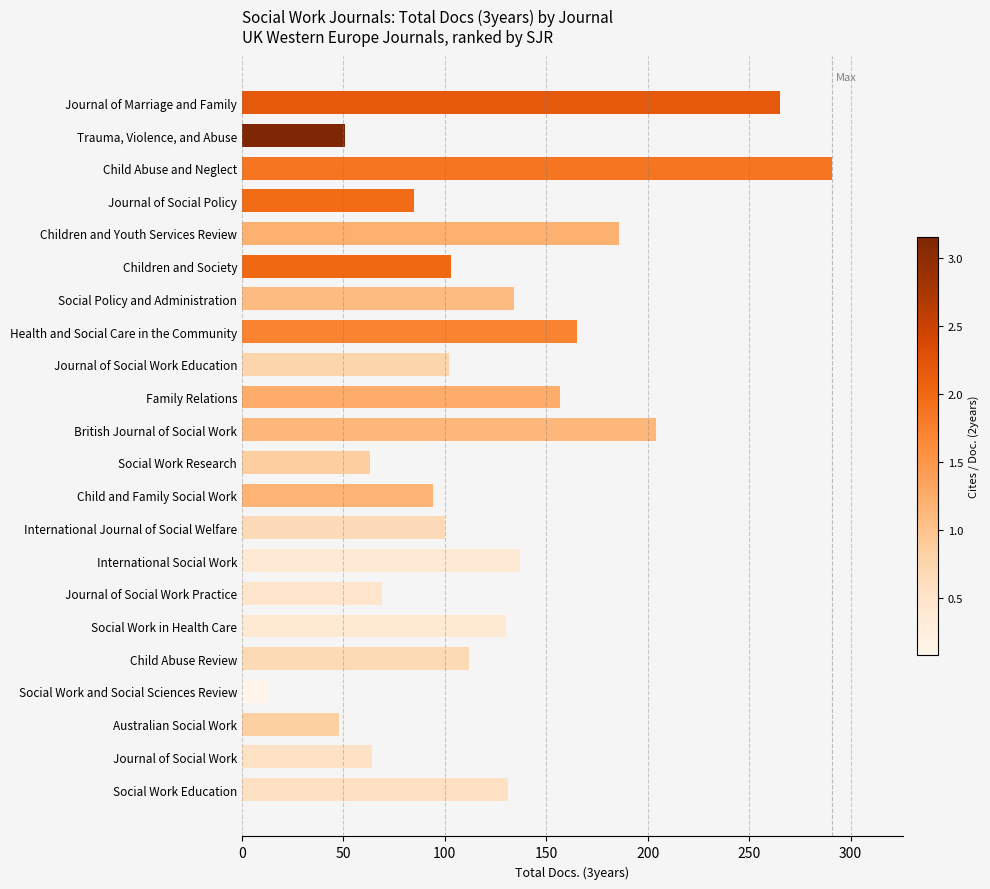

How many series are shown in this chart?

1